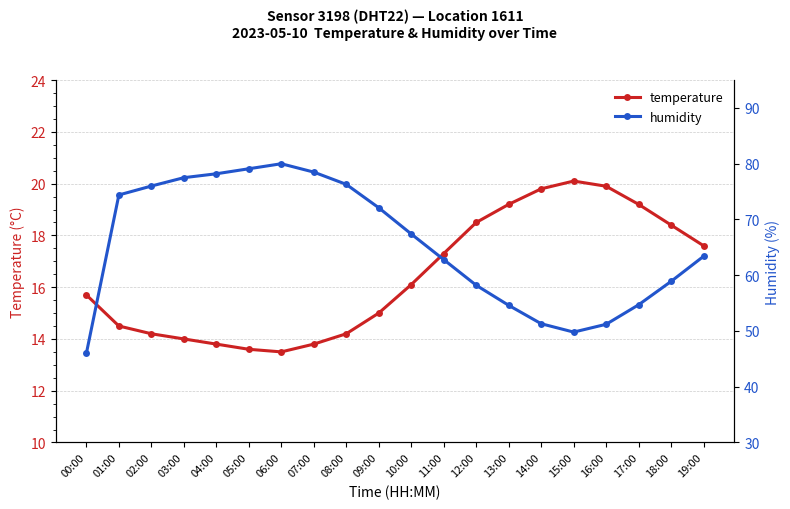

Which series has the largest total across all categories?

humidity